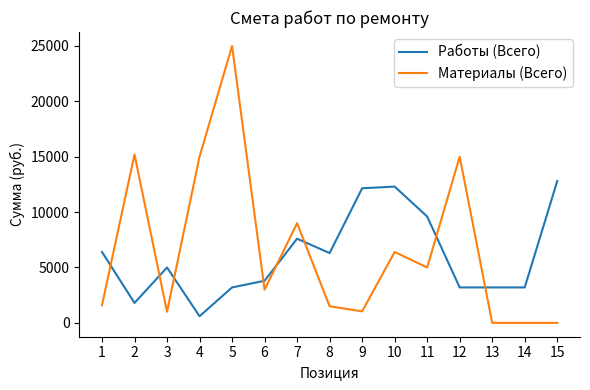

Where does the Работы (Всего) series first go above 5000?

1